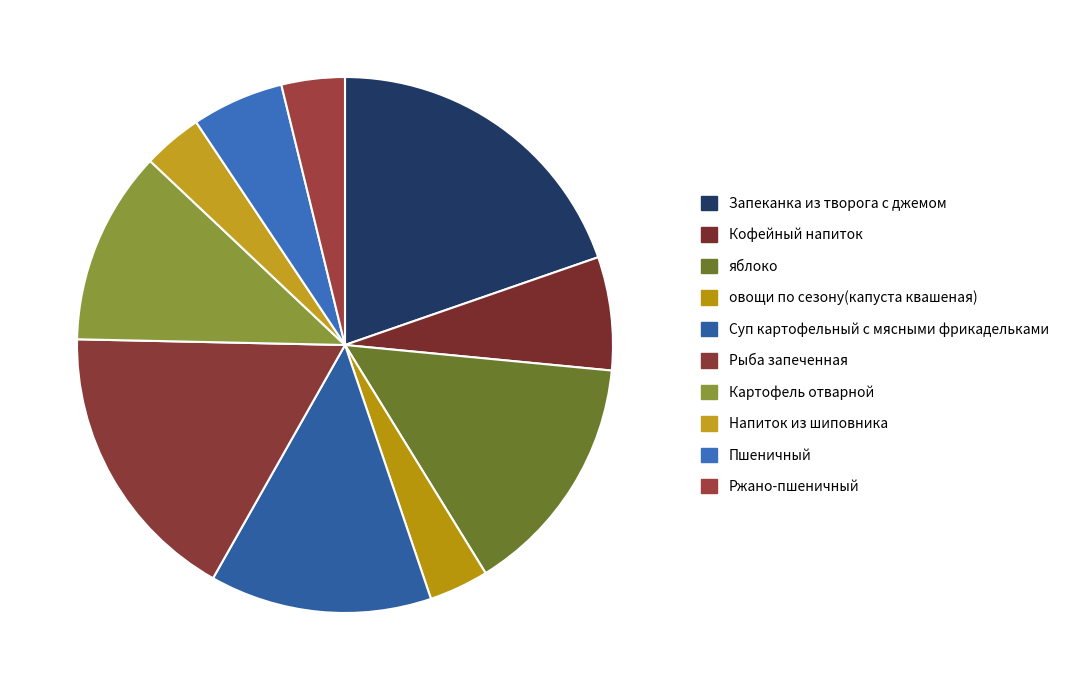

Rank the categories by value from lowest to highest.

Напиток из шиповника, овощи по сезону(капуста квашеная), Ржано-пшеничный, Пшеничный, Кофейный напиток, Картофель отварной, Суп картофельный с мясными фрикадельками, яблоко, Рыба запеченная, Запеканка из творога с джемом